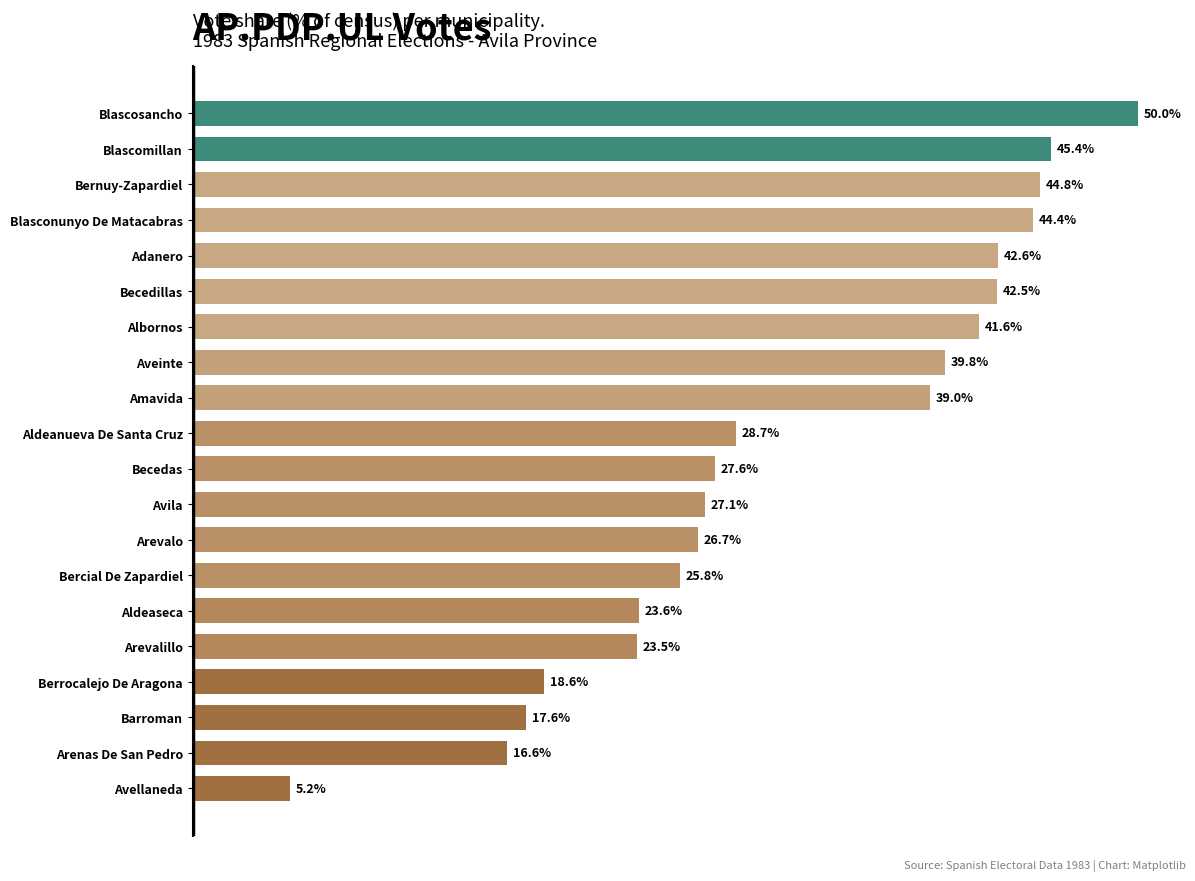

Which has a higher value, Bercial De Zapardiel or Avila?

Avila